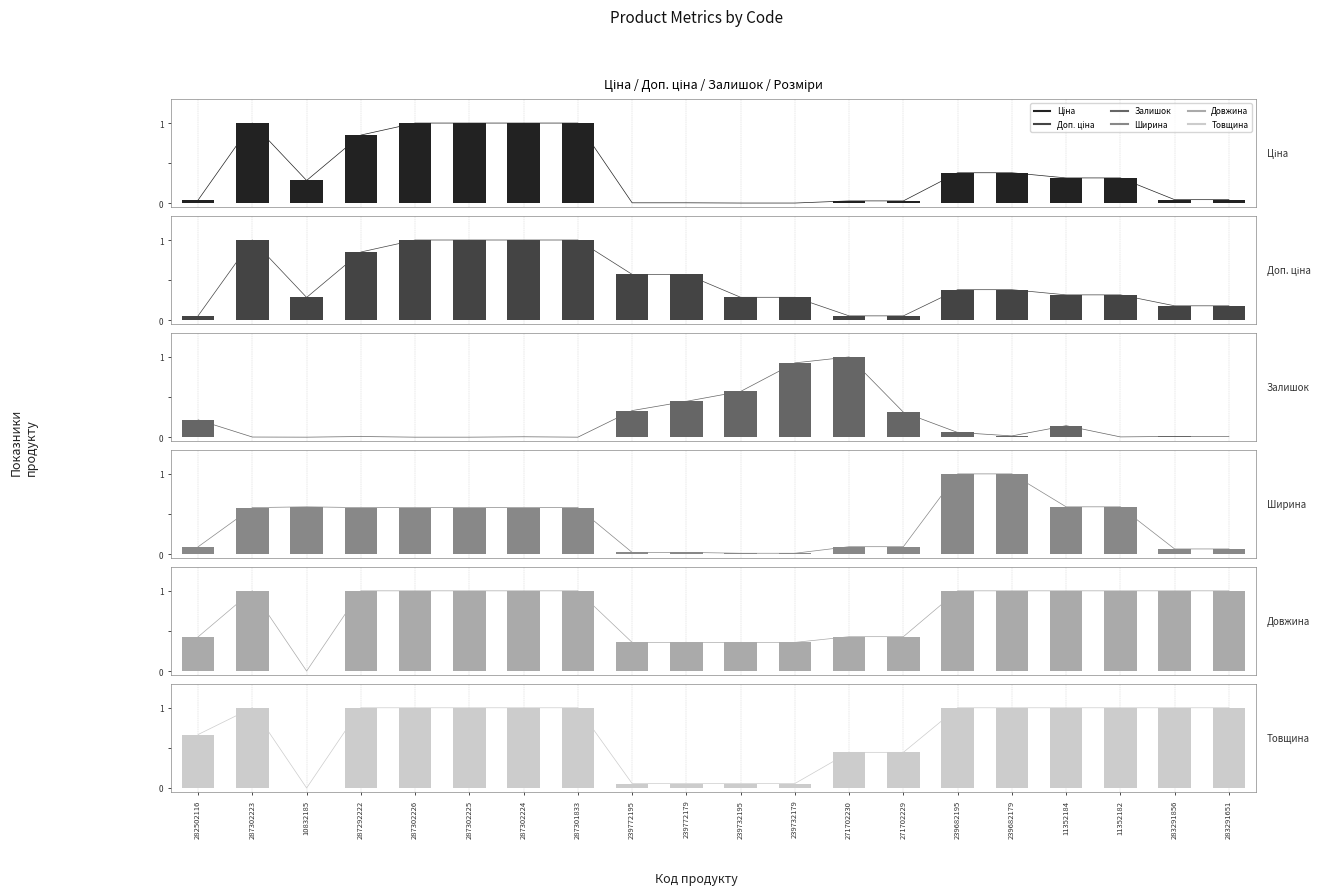

At which label is Ширина closest to 0?

239732195